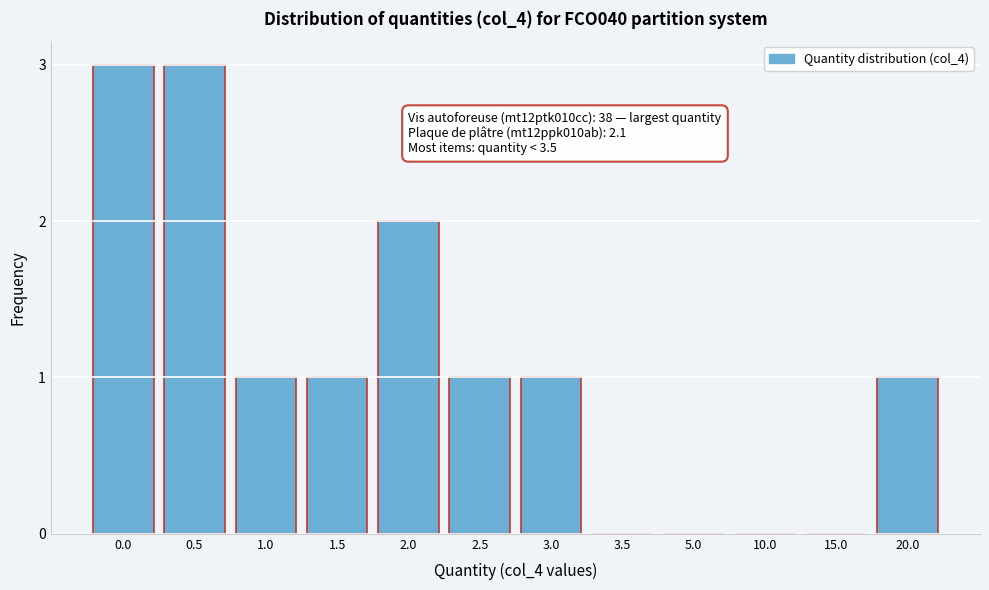

Reading left to right, extract all data points from this chart.

0.0=3	0.5=3	1.0=1	1.5=1	2.0=2	2.5=1	3.0=1	3.5=0	5.0=0	10.0=0	15.0=0	20.0=1